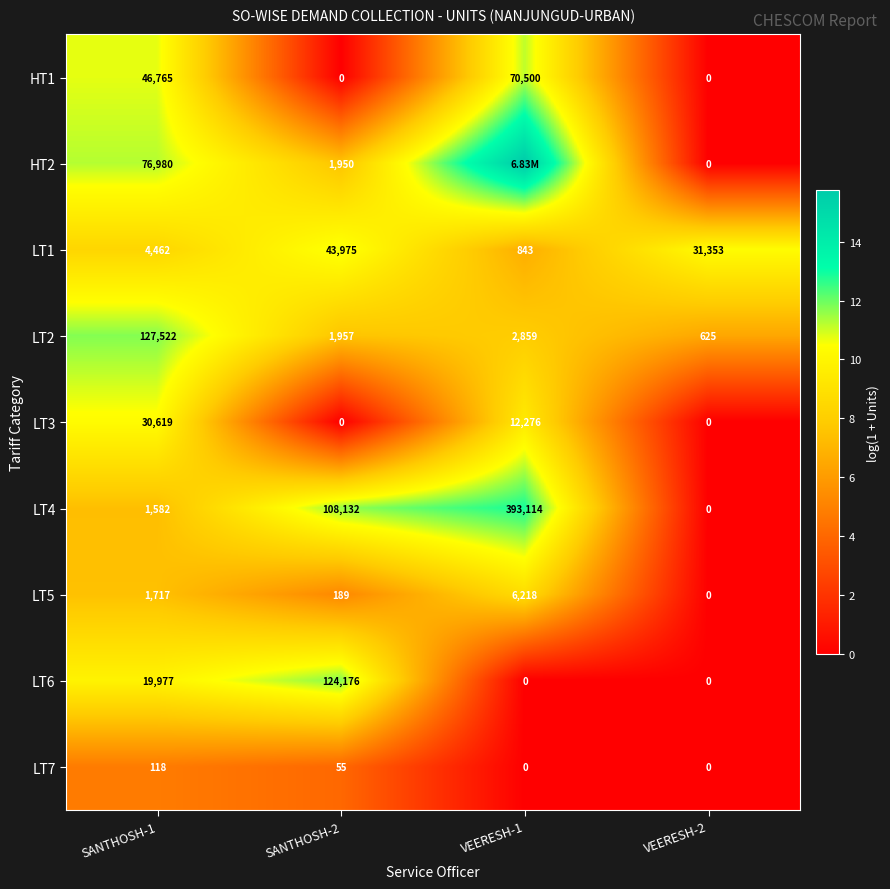

Which label corresponds to the smallest value in the chart?

SANTHOSH-2